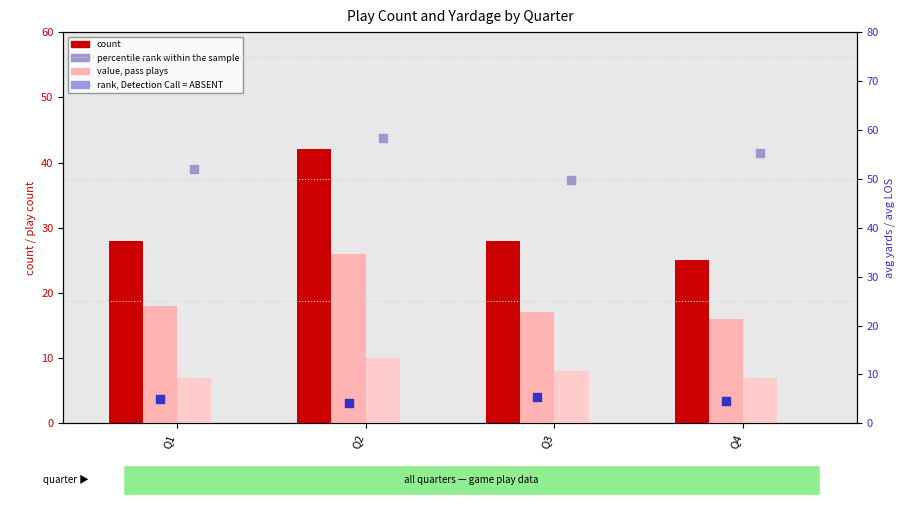

Which series has the largest Y range (max minus min)?

count